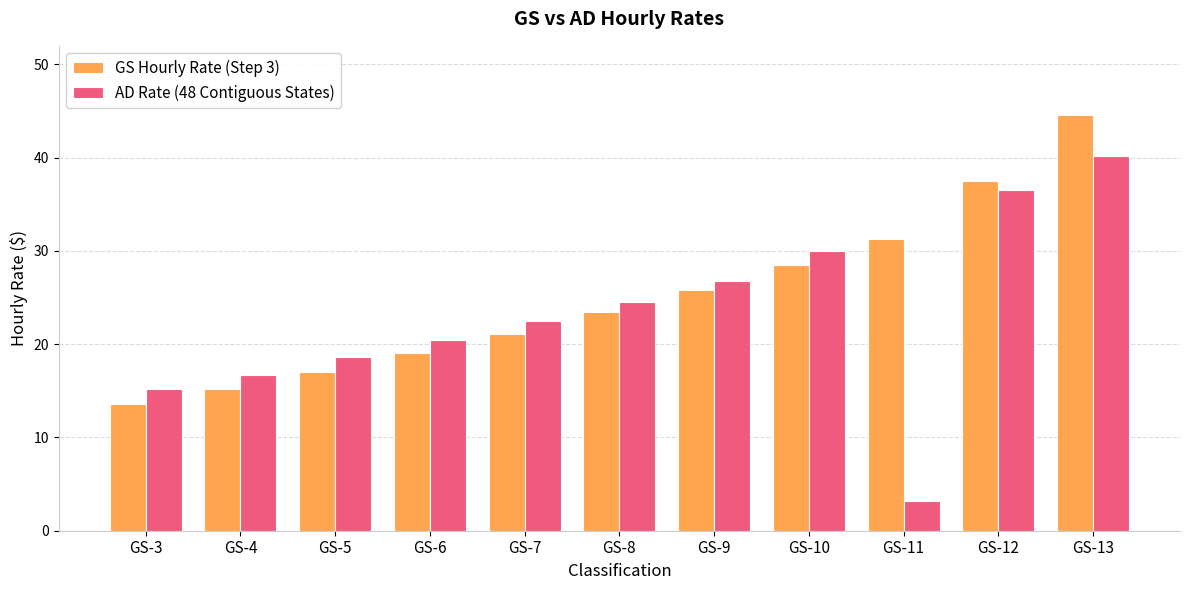

List the labels in order of GS Hourly Rate (Step 3) value, largest first.

GS-13, GS-12, GS-11, GS-10, GS-9, GS-8, GS-7, GS-6, GS-5, GS-4, GS-3